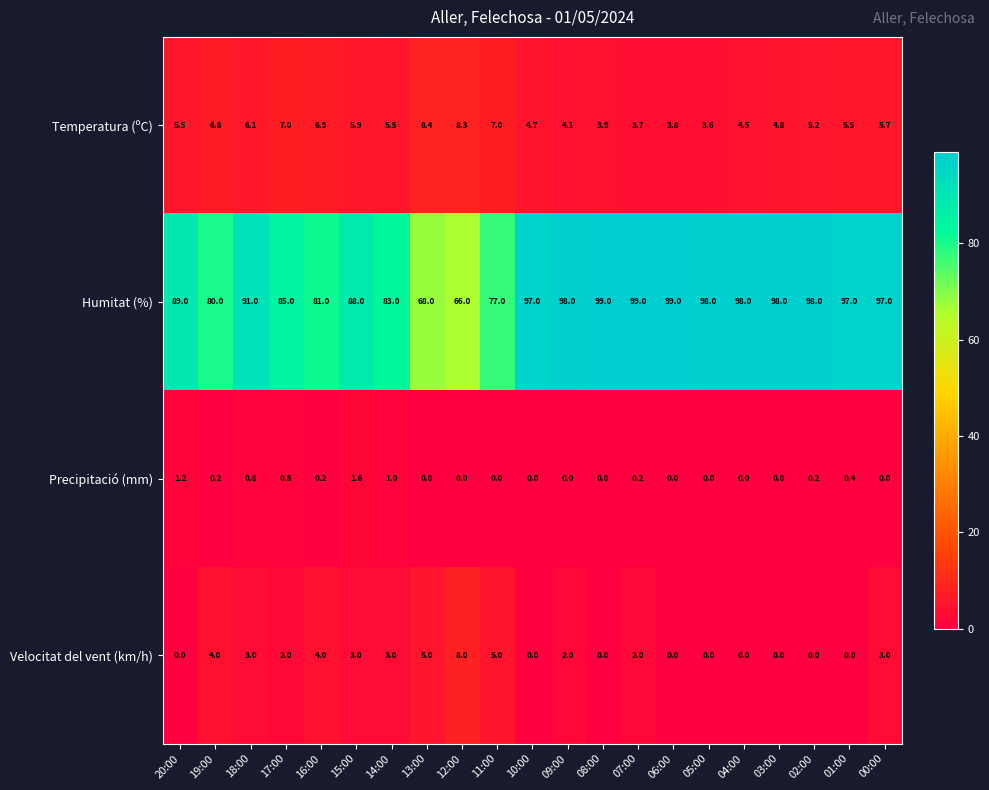

Rank the series by their maximum value, from lowest to highest.

Precipitació (mm), Velocitat del vent (km/h), Temperatura (ºC), Humitat (%)